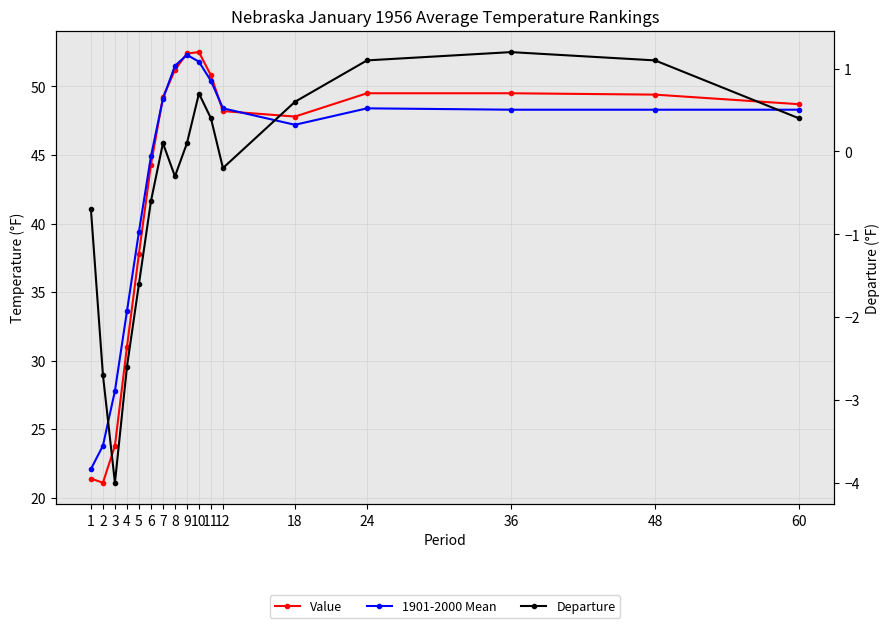

Is the value of Value at 6 greater than the value of Departure at 4?

Yes